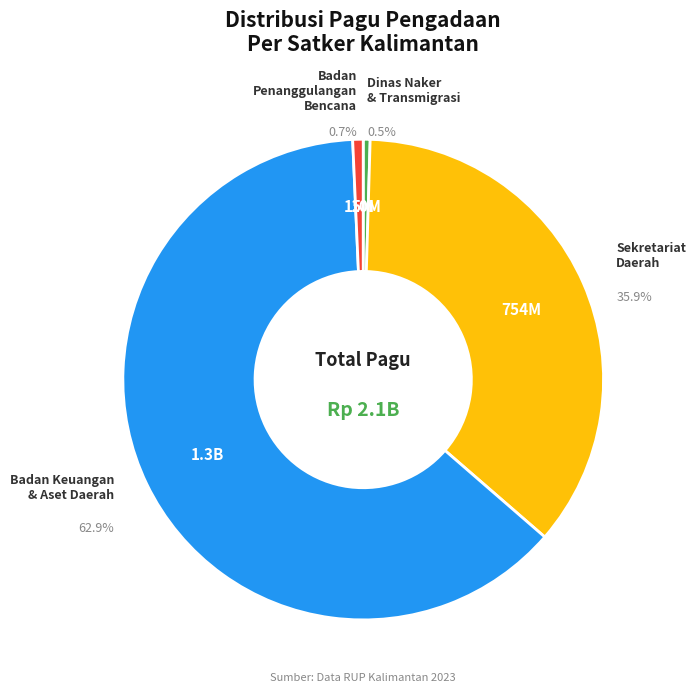

Is there any slice that represents more than half of the pie?

Yes